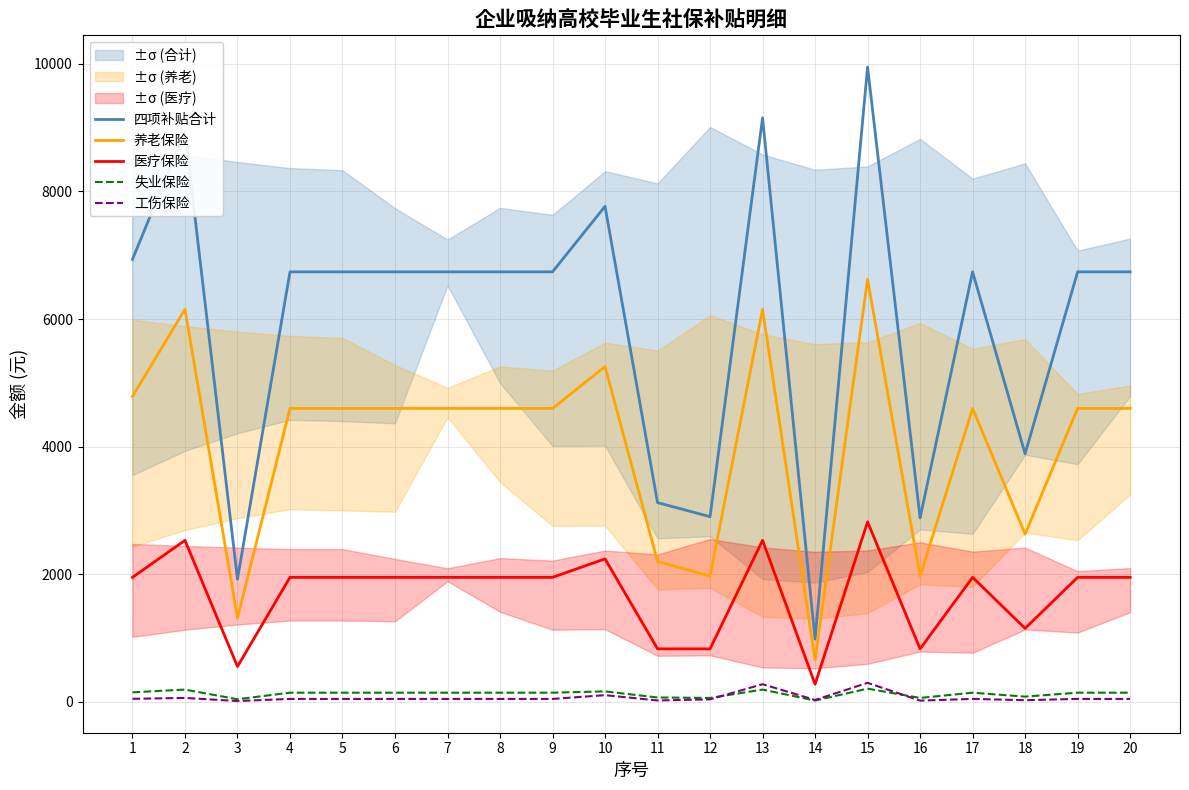

What are all the series names shown in the legend?

四项补贴合计, 养老保险, 医疗保险, 失业保险, 工伤保险